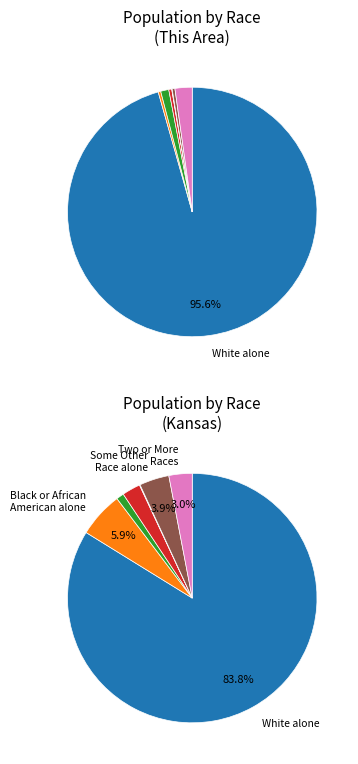

Count the number of slices in the pie.

7